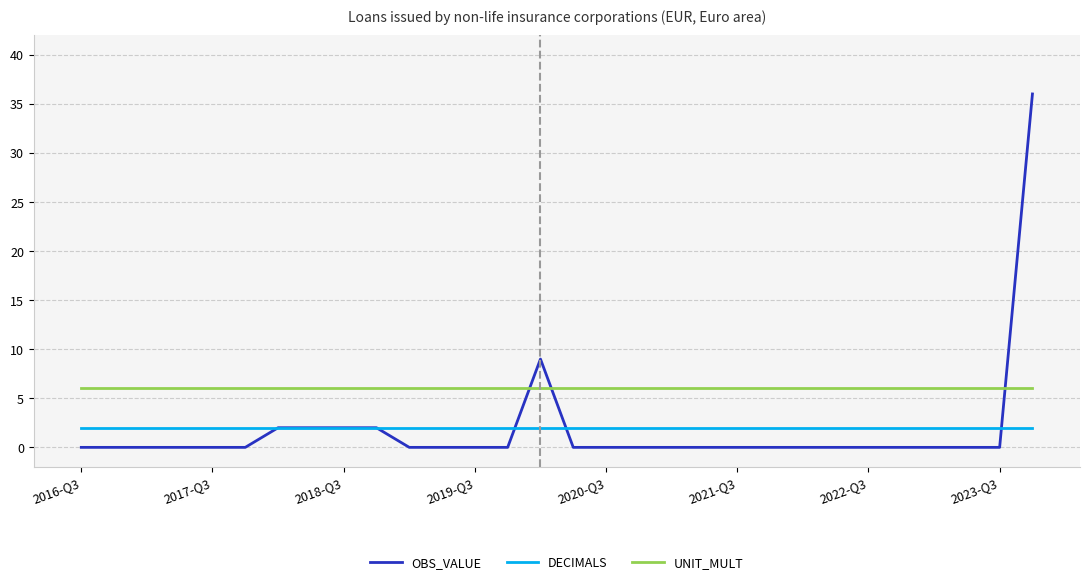

True or false: UNIT_MULT and OBS_VALUE intersect in this chart.

True